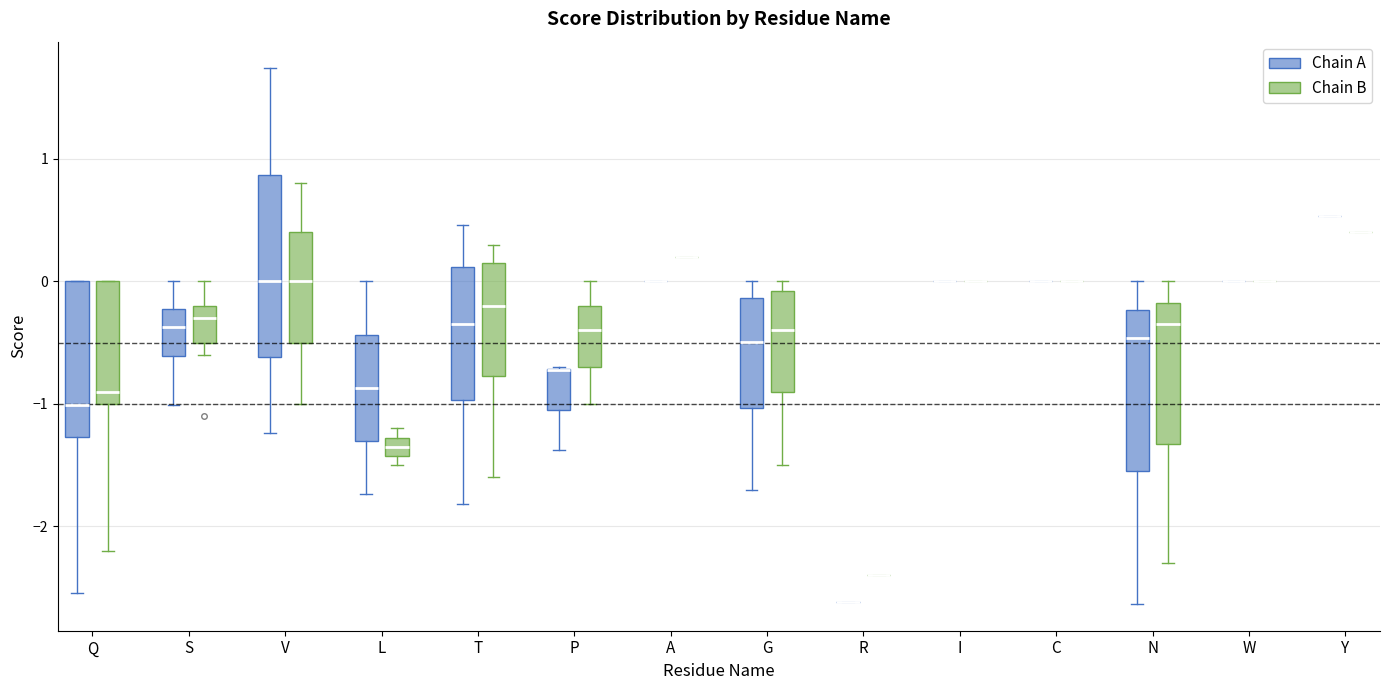

Comparing the boxes themselves (not the whiskers), which one is the tallest?

V (Chain A)